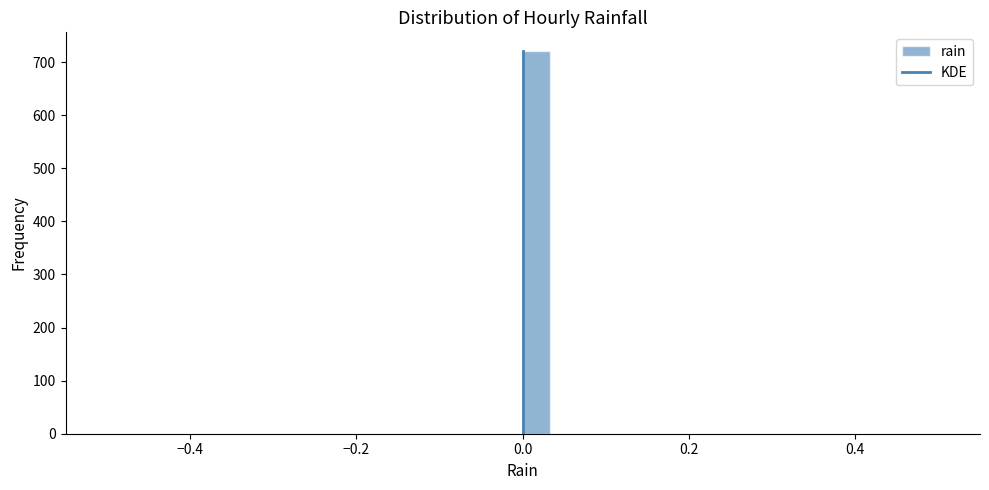

Read against the x-axis, roughly where is the centre of the tallest bar?

0.02